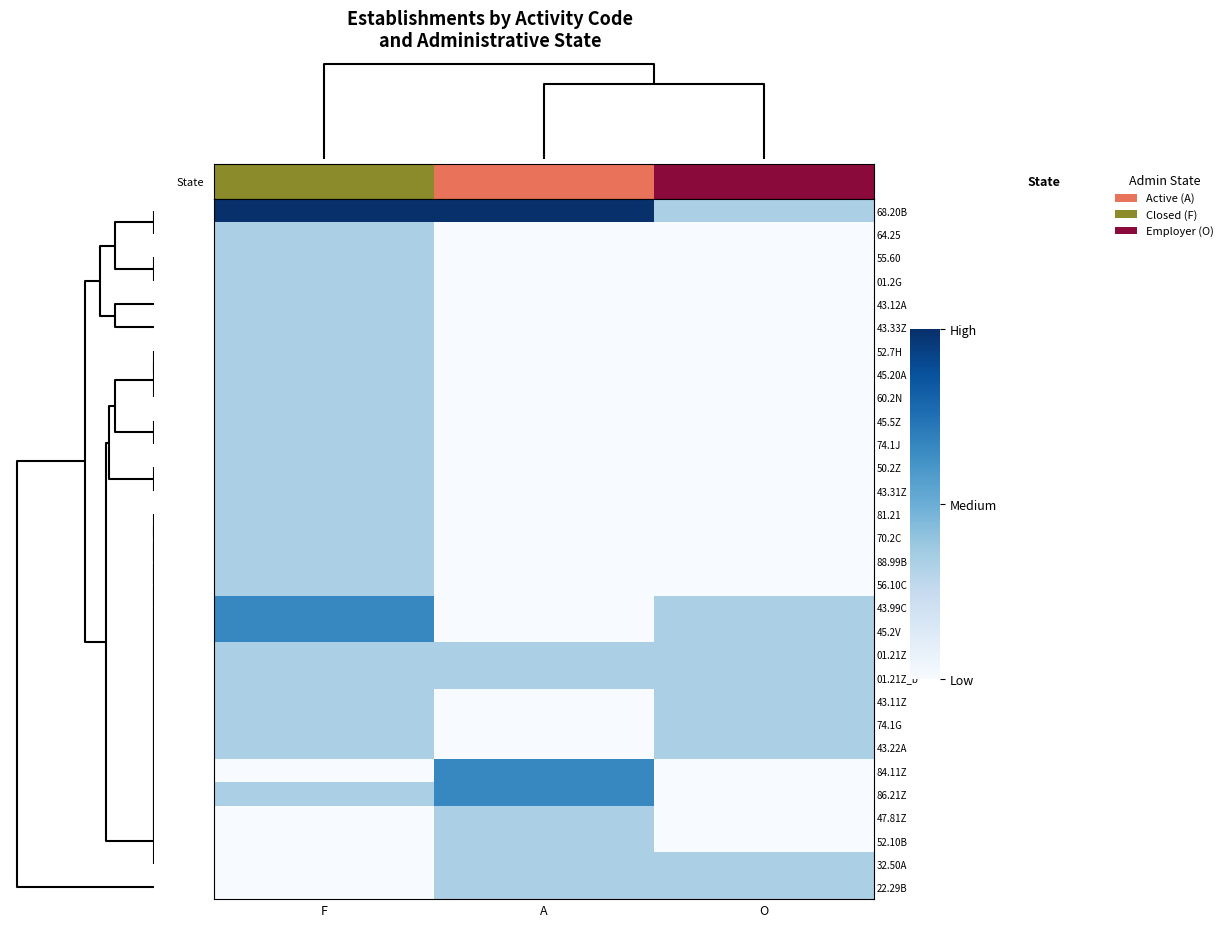

Which series has the largest total across all categories?

68.20B